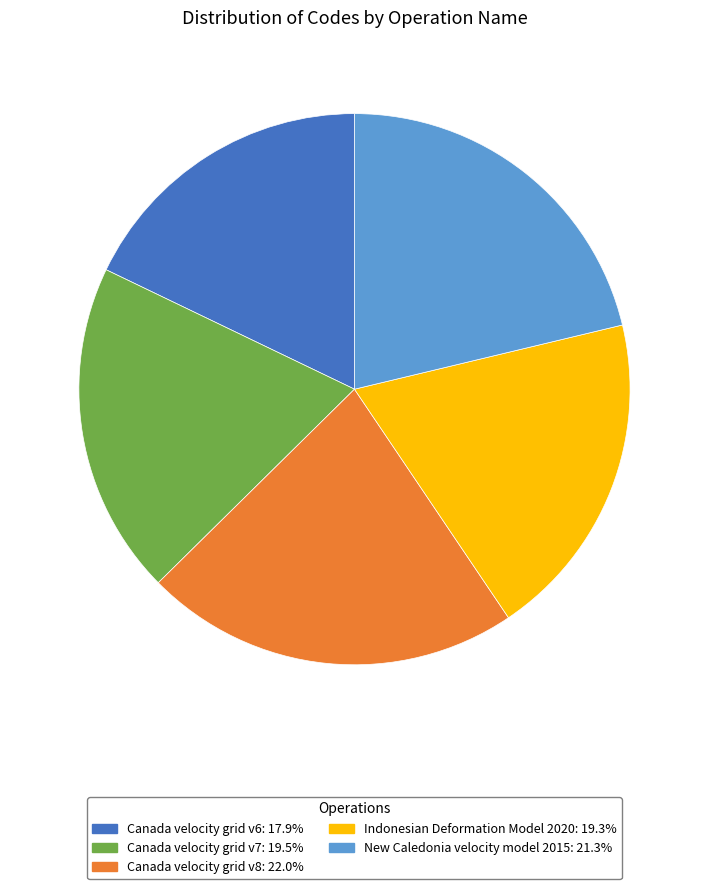

What is the largest slice in the pie chart?

Canada velocity grid v8